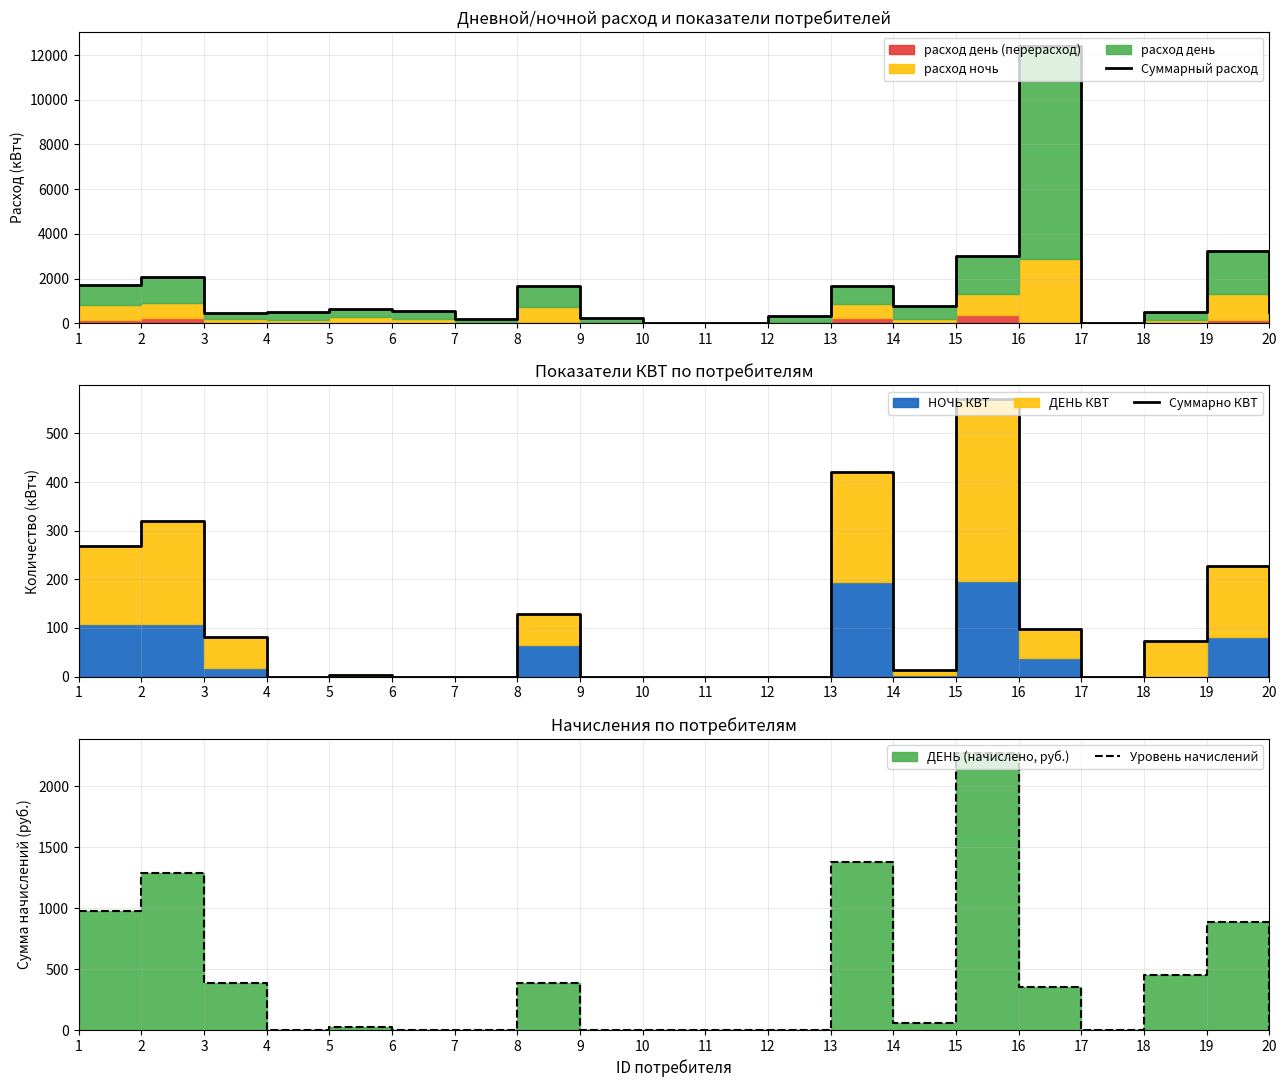

Reading left to right, extract all data points from this chart.

Суммарный расход: 1=1711.0	2=2079.0	3=443.0	4=522.0	5=656.0	6=526.0	7=188.0	8=1674.0	9=218.0	10=0.0	11=0.0	12=314.0	13=1662.0	14=778.0	15=3021.0	16=12409.0	17=0.0	18=519.0	19=3222.0	20=489.0
Суммарно КВТ: 1=269.0	2=320.0	3=81.0	4=0.0	5=4.0	6=0.0	7=0.0	8=128.0	9=0.0	10=0.0	11=0.0	12=0.0	13=420.0	14=14.0	15=570.0	16=97.0	17=0.0	18=74.0	19=227.0	20=0.0
Уровень начислений: 1=978.9	2=1289.0	3=383.0	4=0.0	5=24.3	6=0.0	7=0.0	8=383.0	9=0.0	10=0.0	11=0.0	12=0.0	13=1374.1	14=60.8	15=2273.9	16=352.6	17=0.0	18=449.9	19=887.7	20=0.0